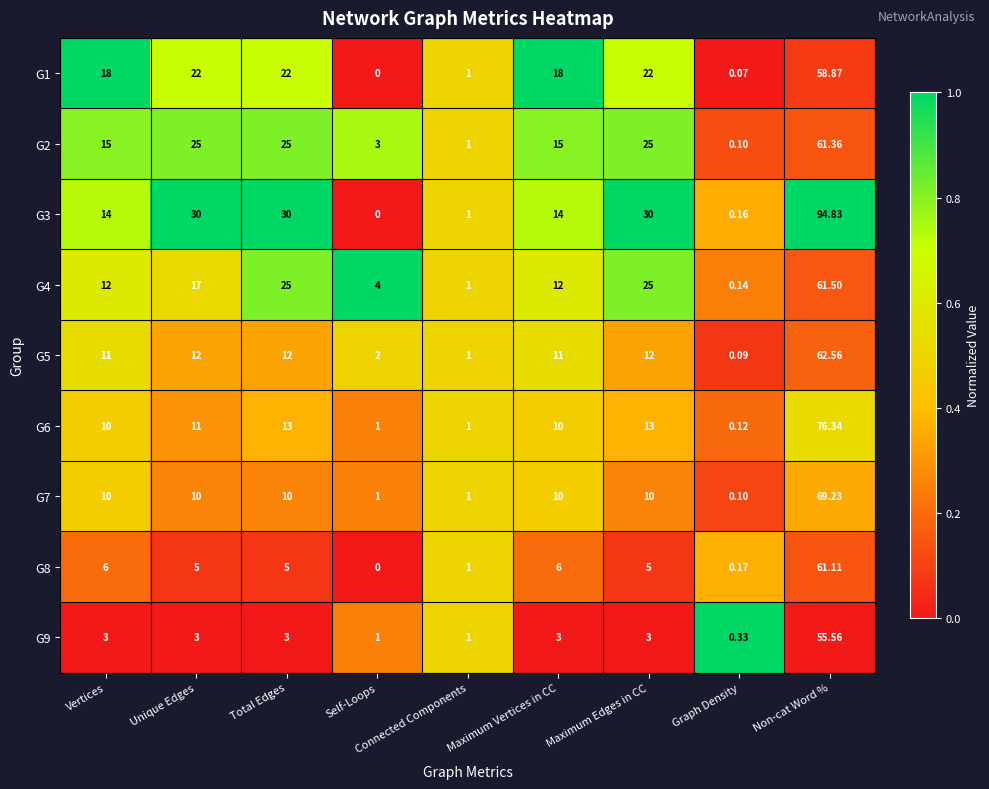

At which category is the sum across all series the highest?

Non-cat Word %